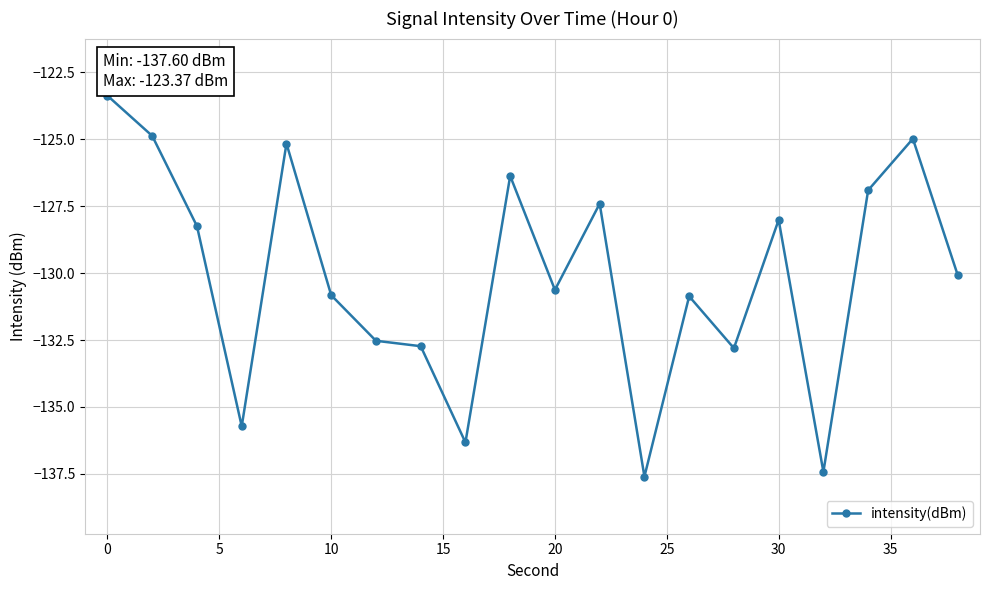

What is the greatest value displayed?

-123.4